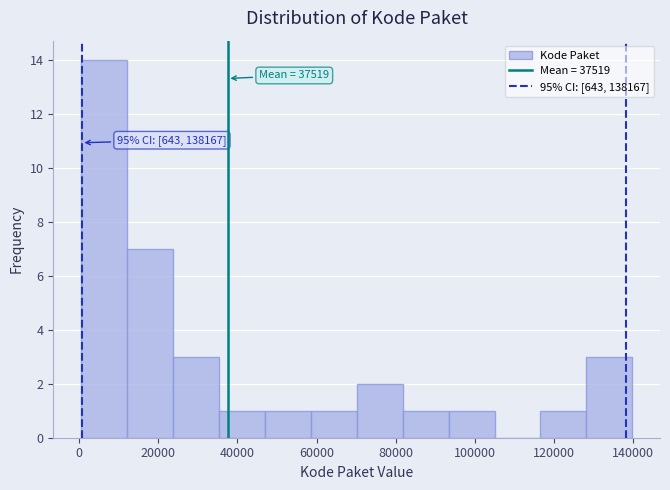

Which range on the x-axis has the tallest bar?

0 to 12000